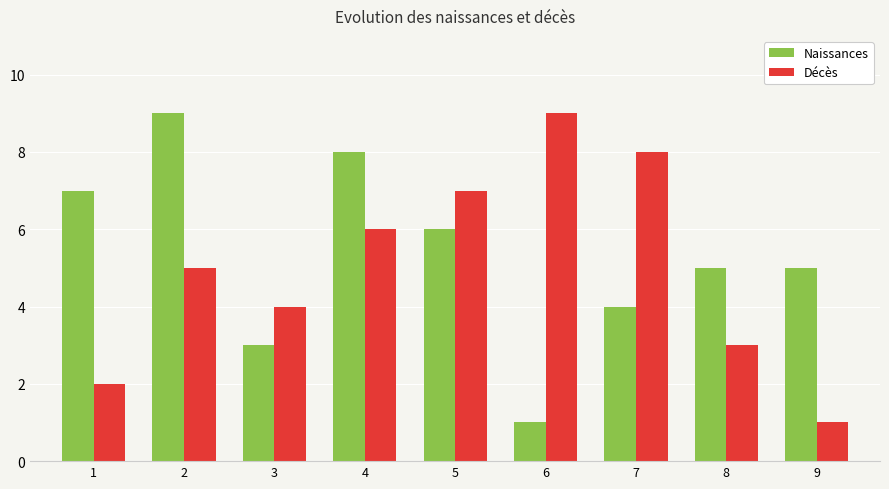

What is the sum of the Naissances values at 7 and 8?

9